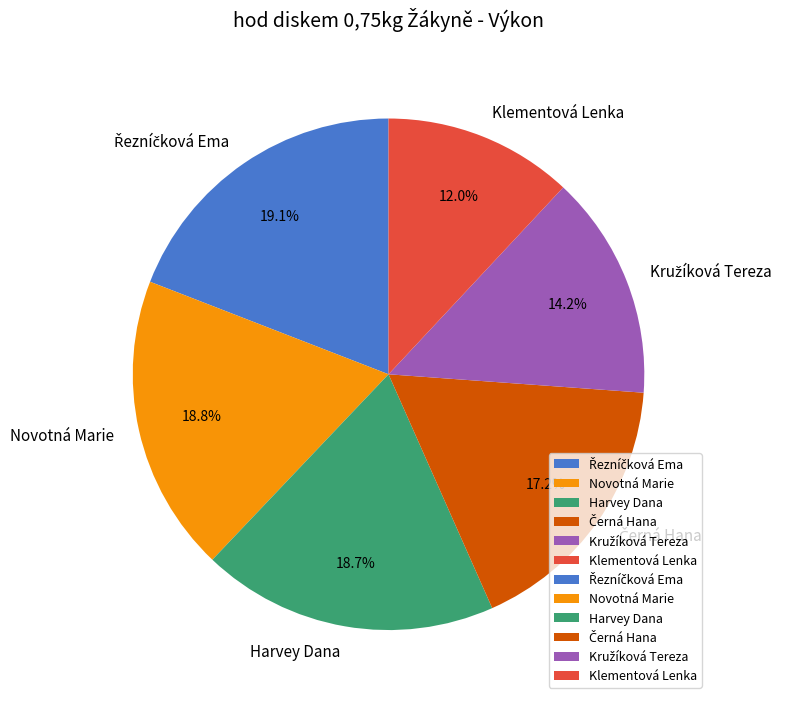

How many slices are in this pie chart?

6